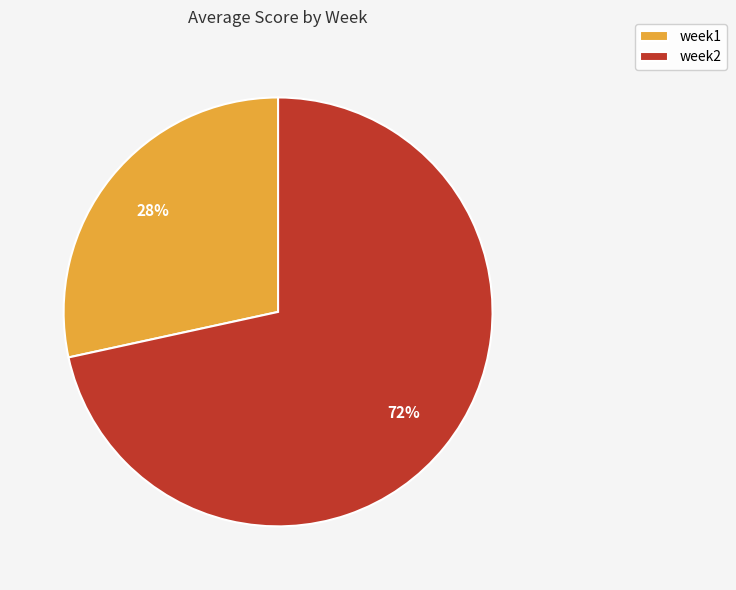

To the nearest percent, what is the average slice percentage?

50%